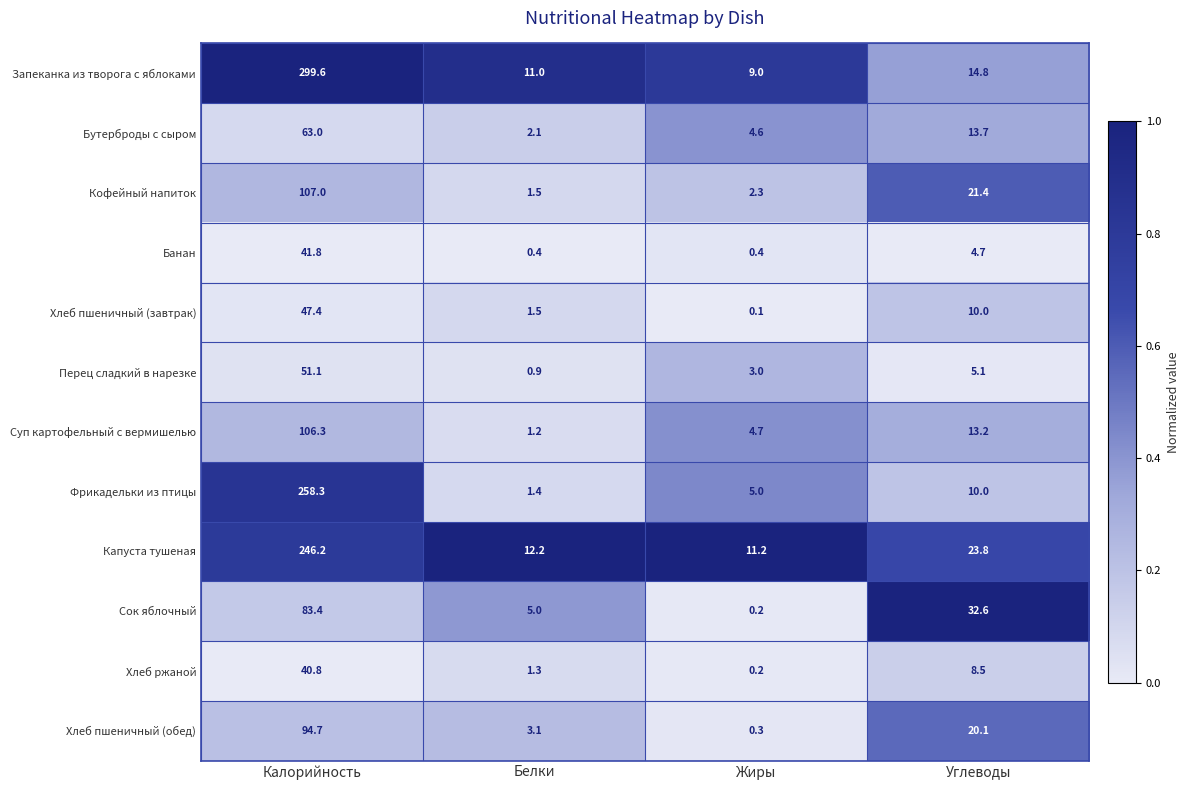

What is the spread (max minus min) of values at Белки?

11.8